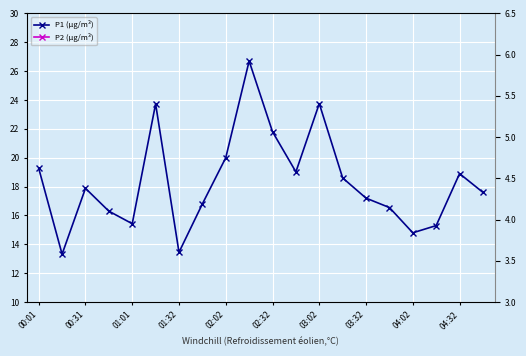

True or false: P2 (µg/m³) has more than 2 interior local peaks.

True